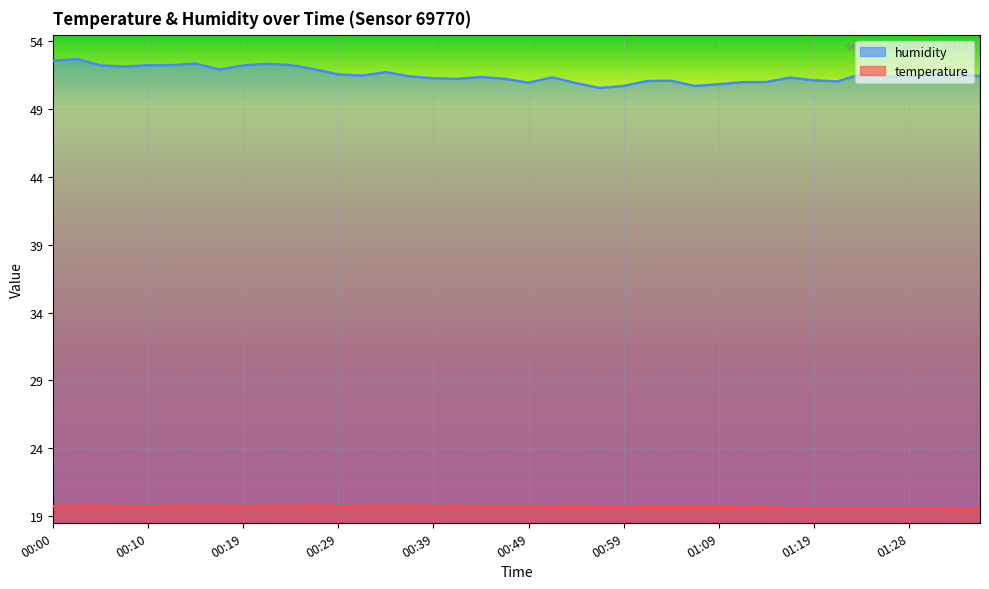

Reading left to right, what are all the values shown in this chart?

temperature: 19.7	19.8	19.7	19.7	19.7	19.8	19.7	19.7	19.7	19.7	19.7	19.8	19.7	19.7	19.7	19.7	19.7	19.7	19.7	19.7	19.7	19.7	19.6	19.7	19.7	19.6	19.6	19.6	19.6	19.6	19.6	19.6	19.6	19.6	19.5	19.5	19.5	19.5	19.5	19.5
humidity: 52.6	52.7	52.2	52.1	52.2	52.2	52.4	51.9	52.2	52.3	52.2	51.9	51.6	51.5	51.7	51.4	51.3	51.2	51.4	51.2	51.0	51.4	50.9	50.6	50.7	51.1	51.1	50.7	50.8	51.0	51.0	51.3	51.1	51.0	51.6	51.4	51.4	51.5	51.5	51.5